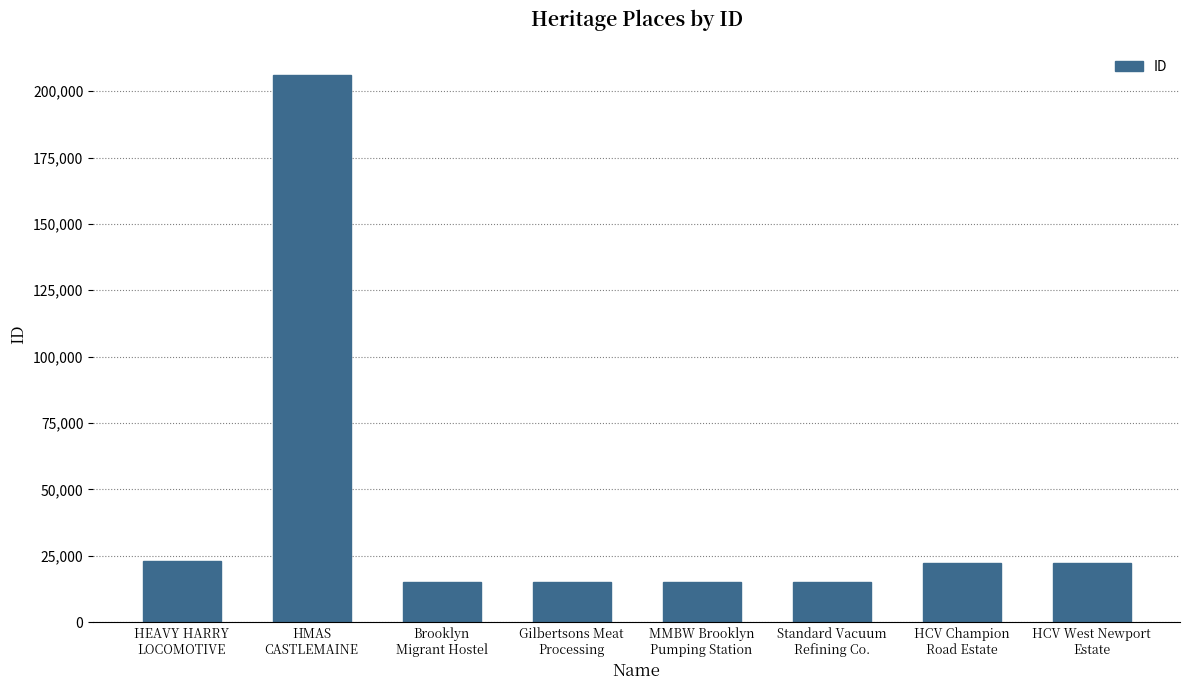

Are the bars horizontal?

No